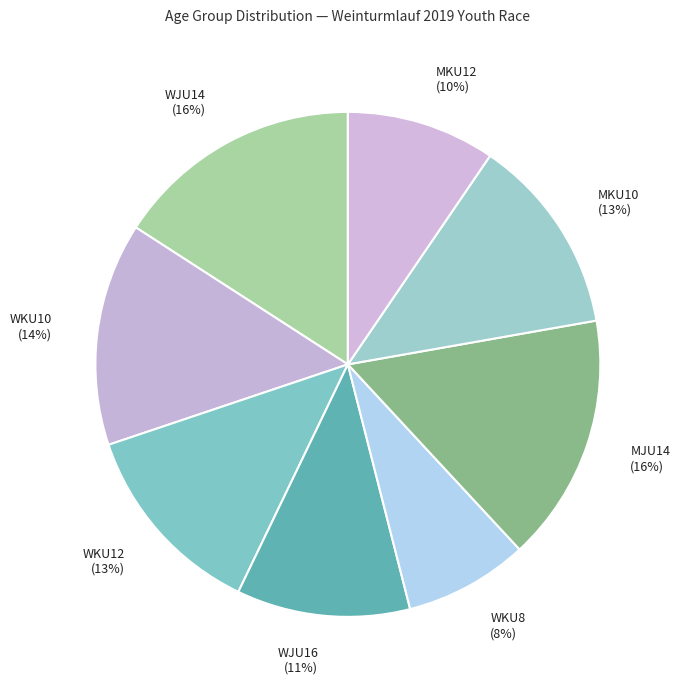

Combined, do MJU14 (16%) and WKU10 (14%) account for over 50%?

No